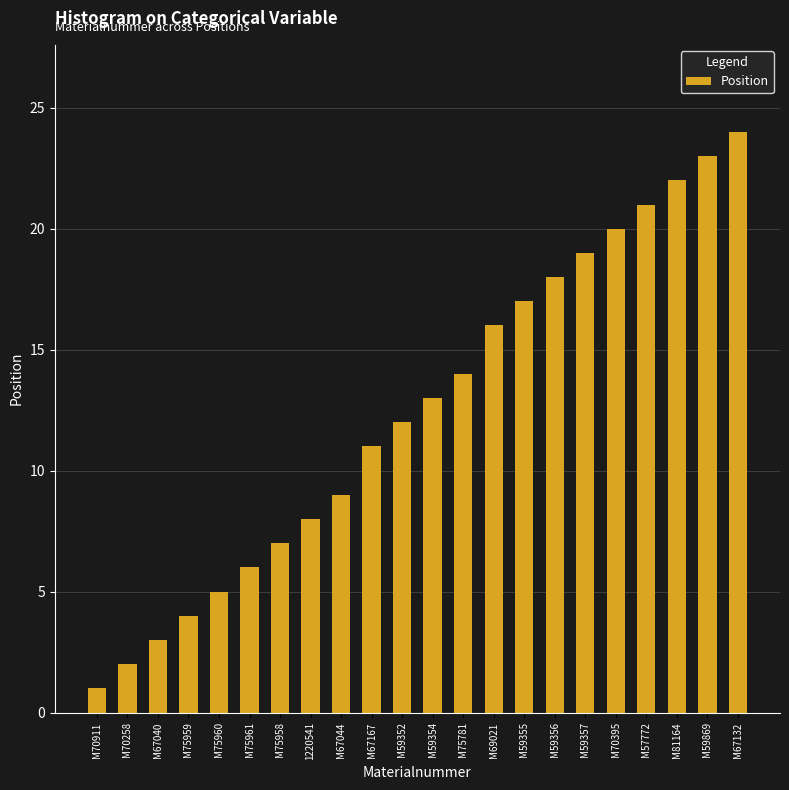

What is the value of the 19th bar from the left?

21